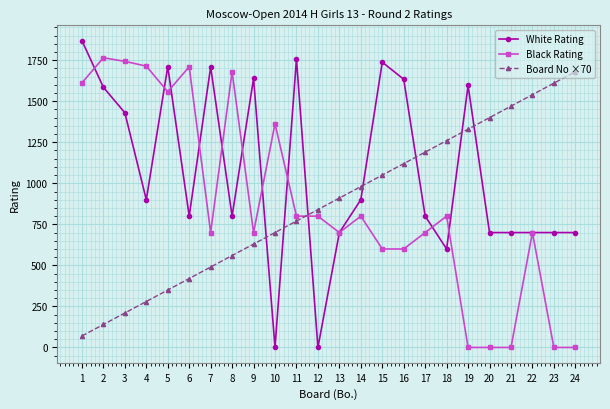

At which category does White Rating reach its first local peak?

5